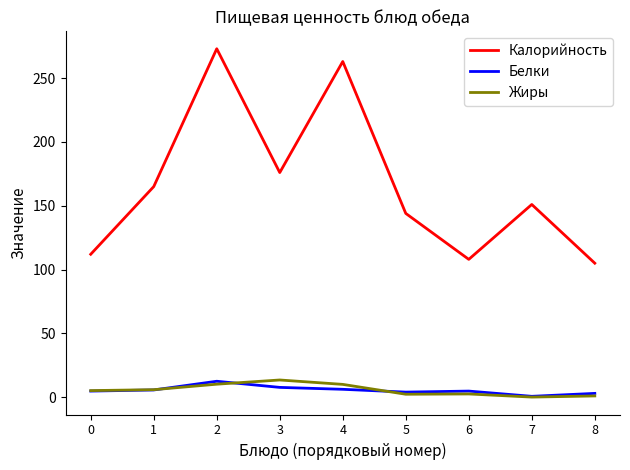

What is the difference between the maximum and minimum values in the Калорийность series?

168.0